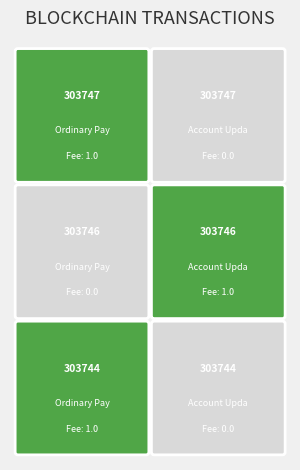

Rank the series by their maximum value, from highest to lowest.

303747, 303744, 303746